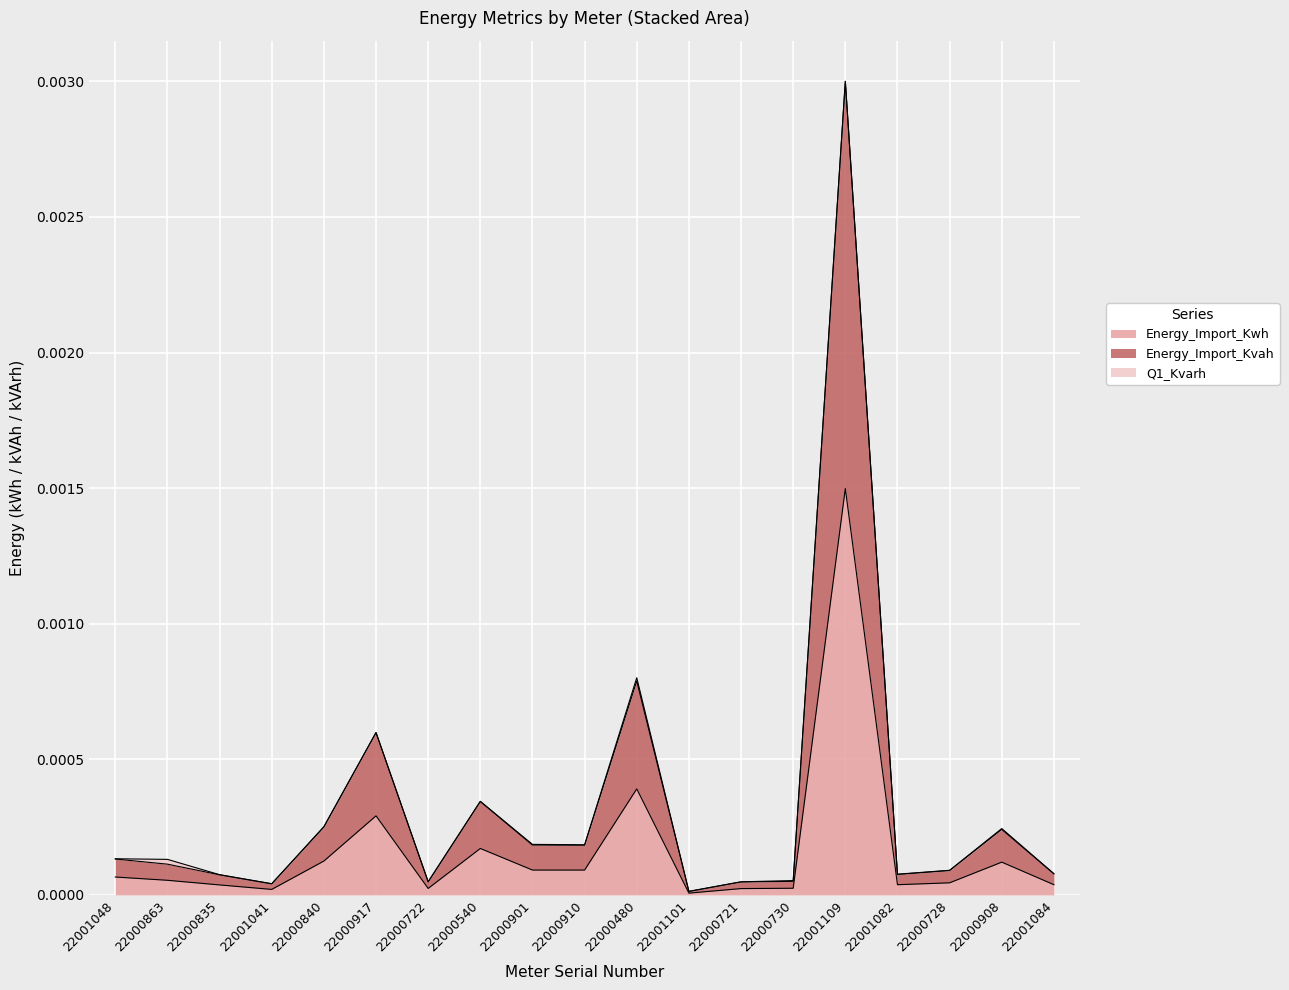

In Energy_Import_Kvah, how many points are higher than both neighbors (excluding endpoints)?

5